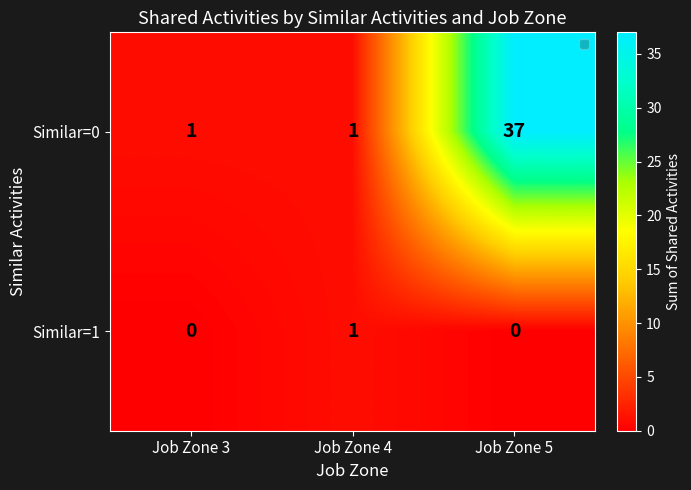

True or false: Similar=1 has a value of 0 at Job Zone 5.

True